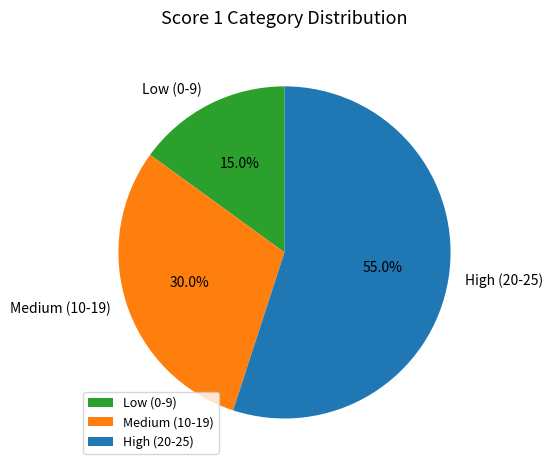

What is the smallest slice in the pie chart?

Low (0-9)